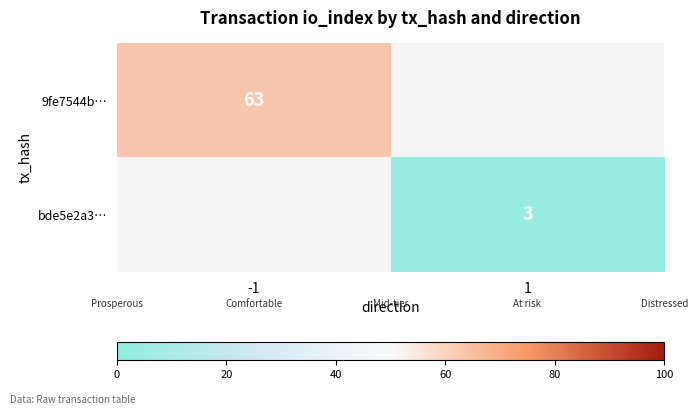

How many categories are shown in the chart?

2